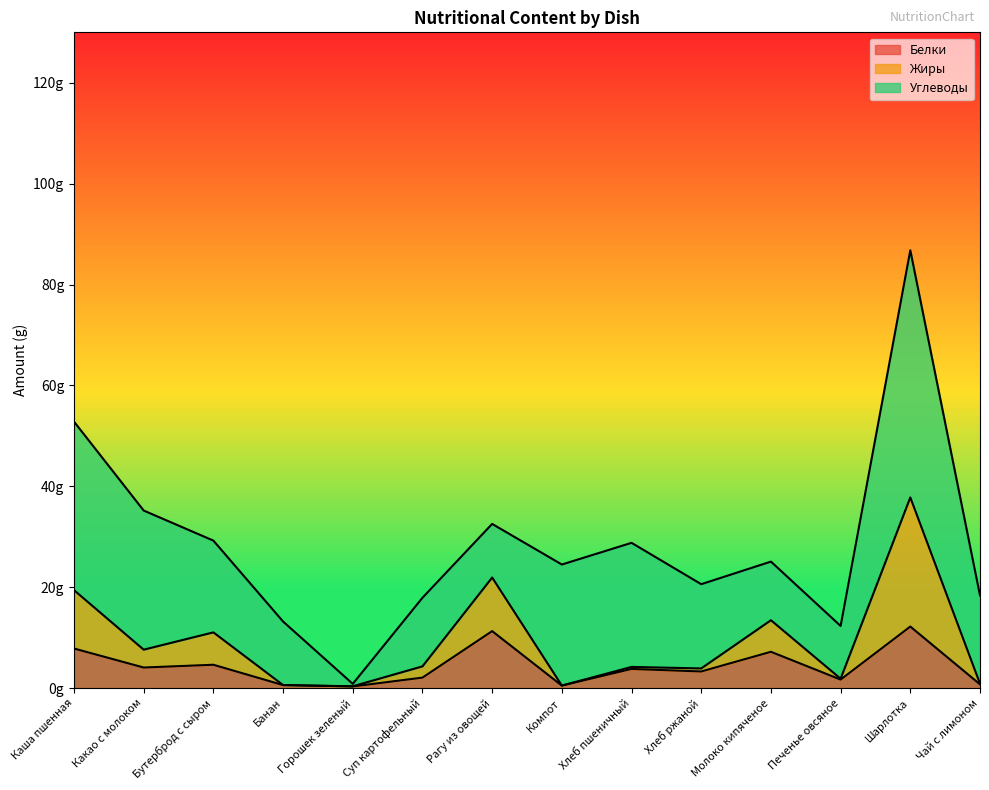

Which category has the highest value in the Жиры series?

Шарлотка